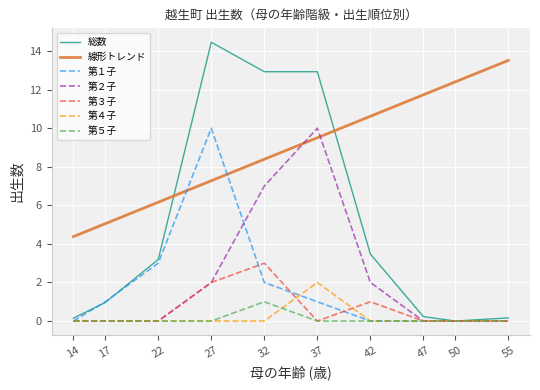

Which series has the largest total across all categories?

線形トレンド